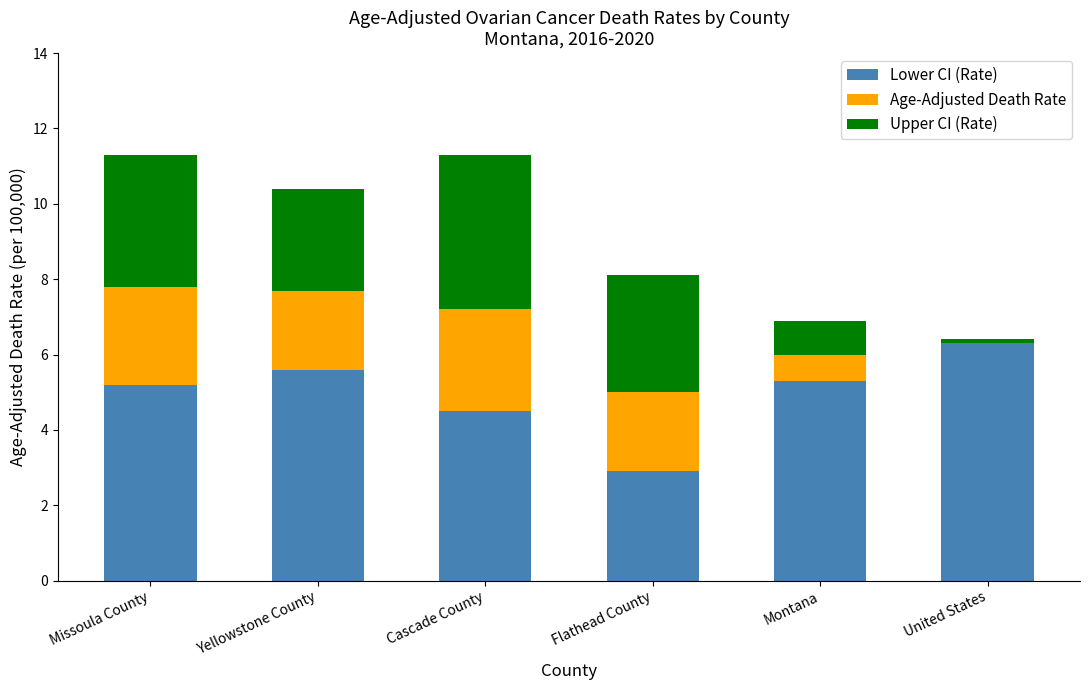

Reading left to right, list the values for the Lower CI (Rate) series.

Missoula County=5.2	Yellowstone County=5.6	Cascade County=4.5	Flathead County=2.9	Montana=5.3	United States=6.3